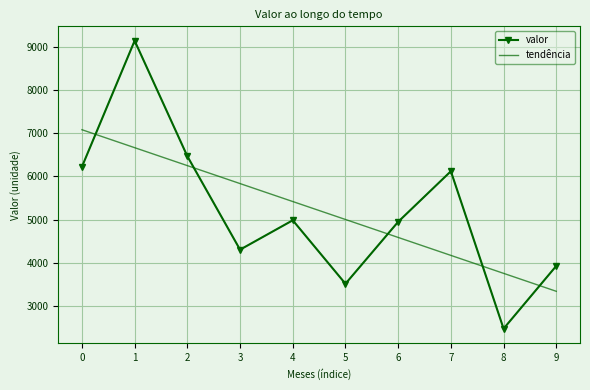

Read the valor value at 3.

4302.0